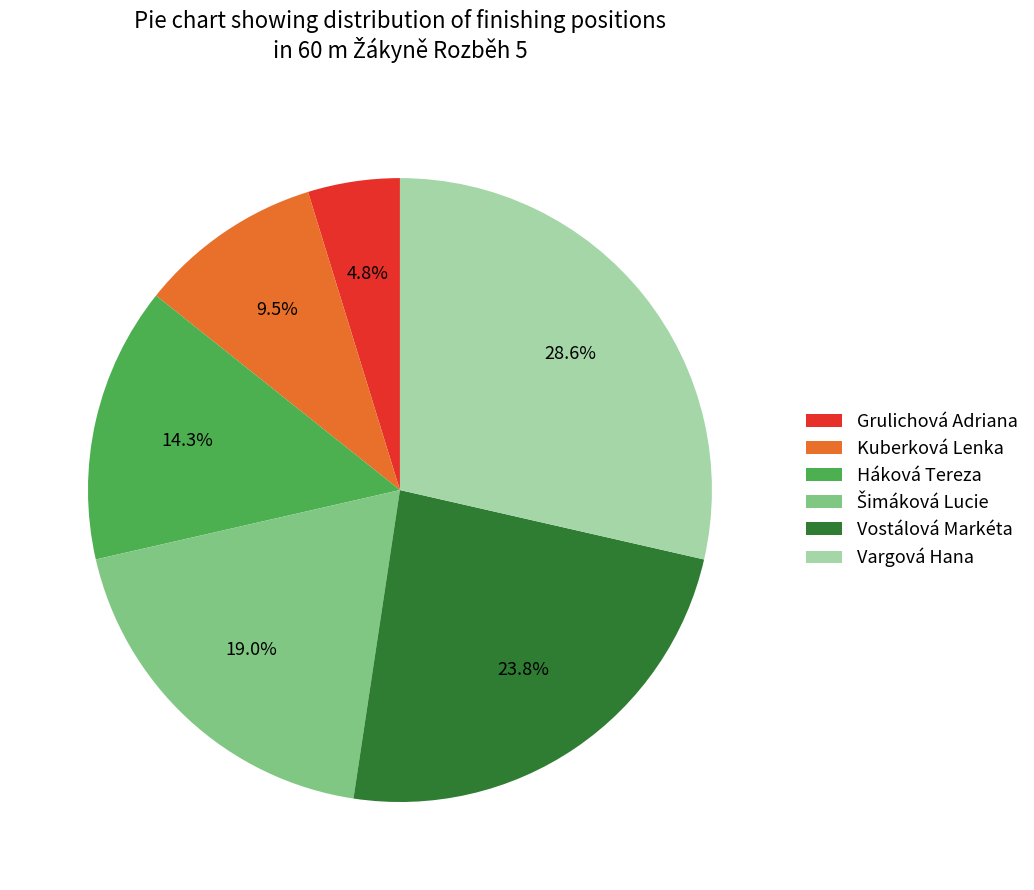

Between Kuberková Lenka and Vostálová Markéta, which is larger?

Vostálová Markéta